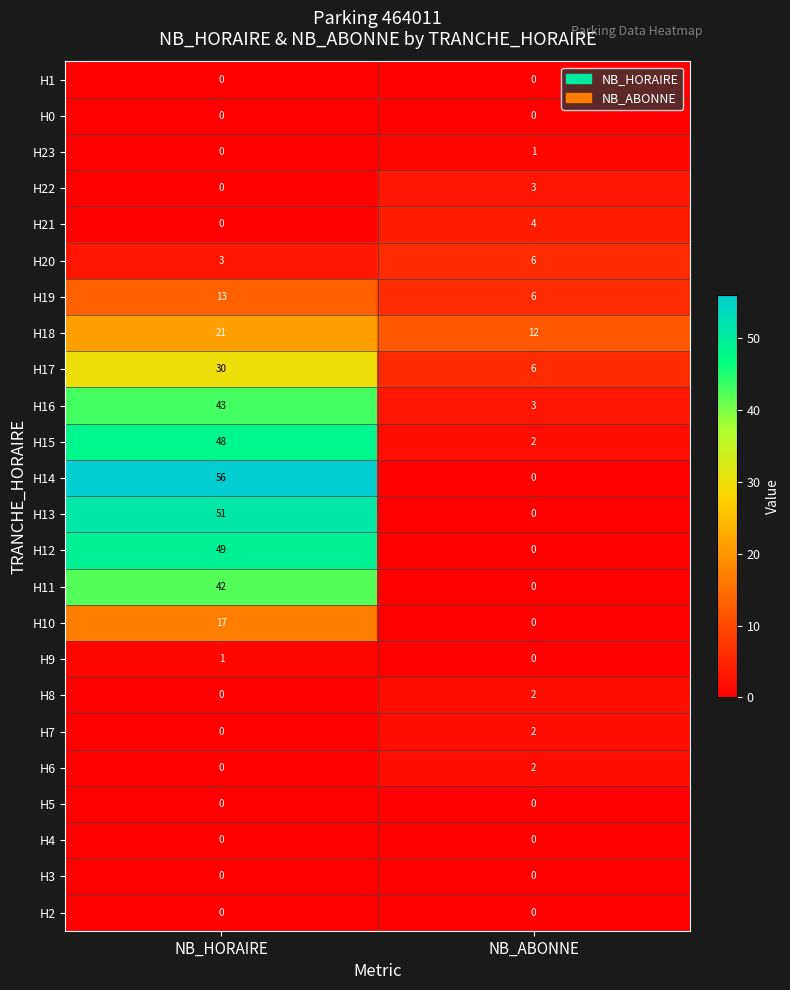

How many distinct data groups are displayed?

24